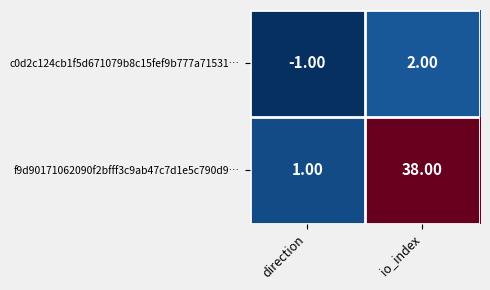

How many series are shown in this chart?

2